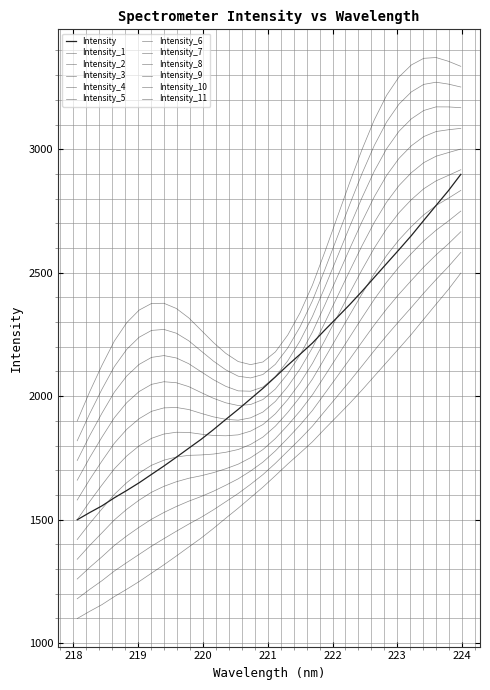

What is the label of the 17th point from the left?

221.1174